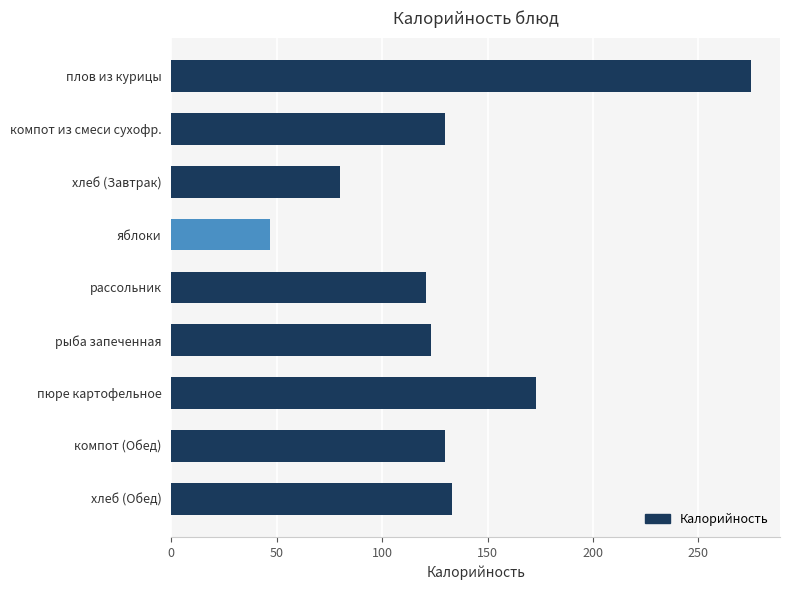

Reading bottom to top, what are all the values shown in this chart?

хлеб (Обед)=133	компот (Обед)=130	пюре картофельное=173	рыба запеченная=123	рассольник=121	яблоки=47	хлеб (Завтрак)=80	компот из смеси сухофр.=130	плов из курицы=275